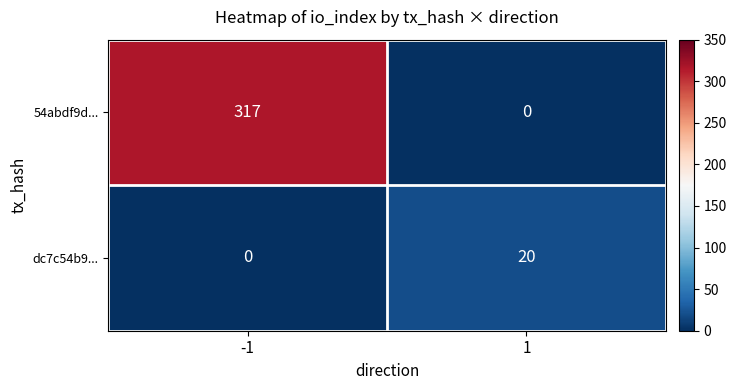

Between -1 and 1, which series saw the biggest shift?

54abdf9d...